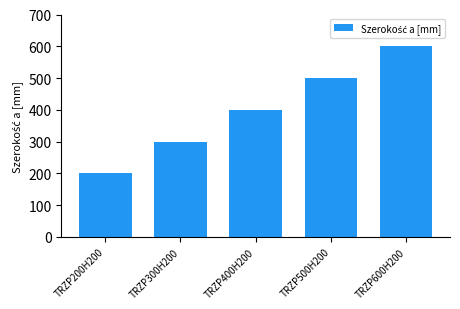

What position from the left is TRZP400H200?

3